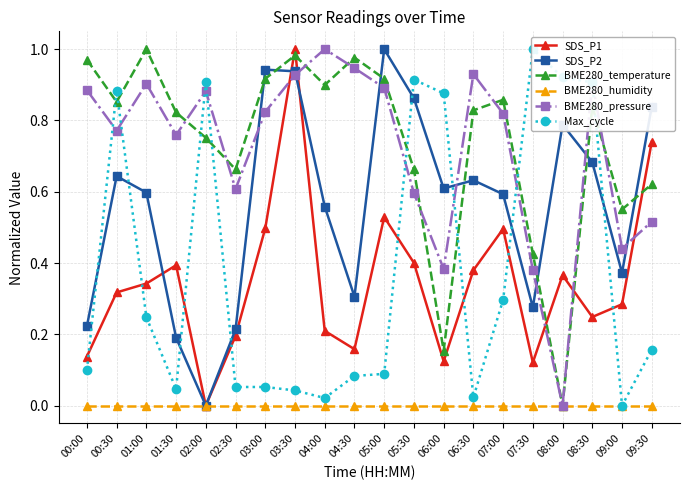

What is the label of the 12th point from the left?

05:30